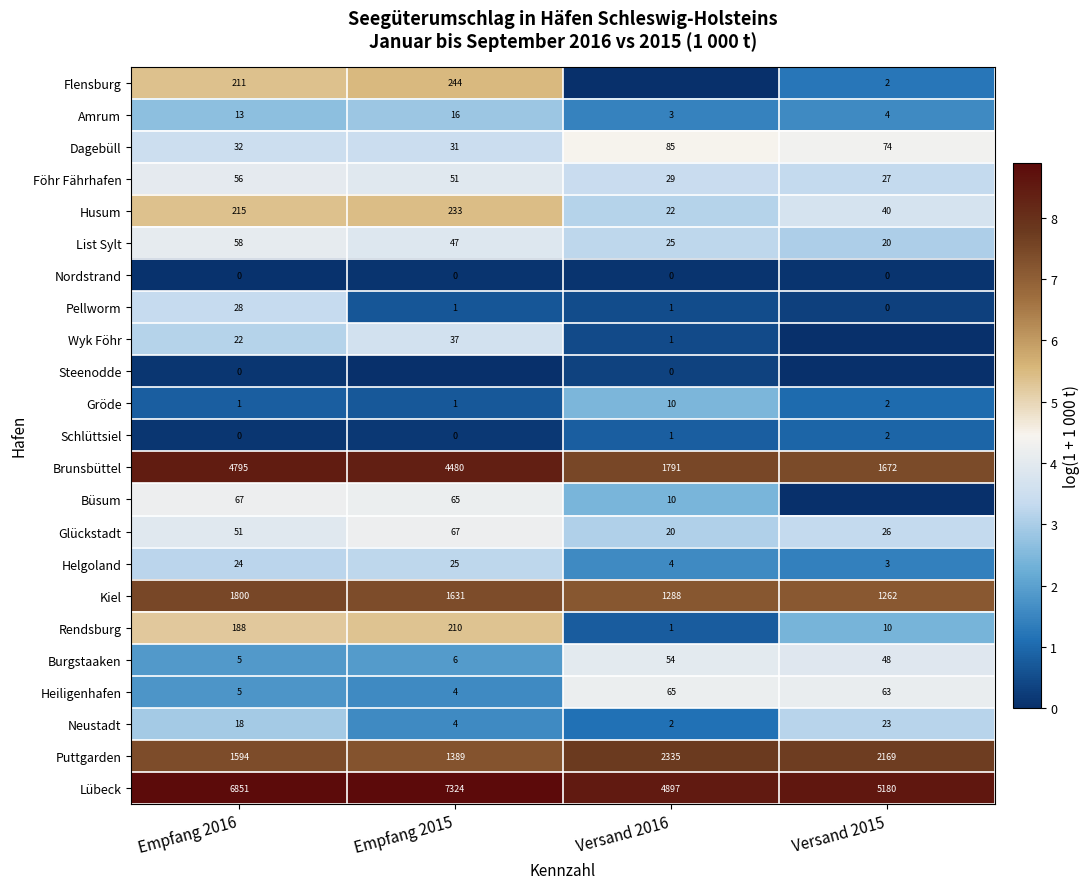

What is the difference between the maximum and minimum values in the Helgoland series?

22